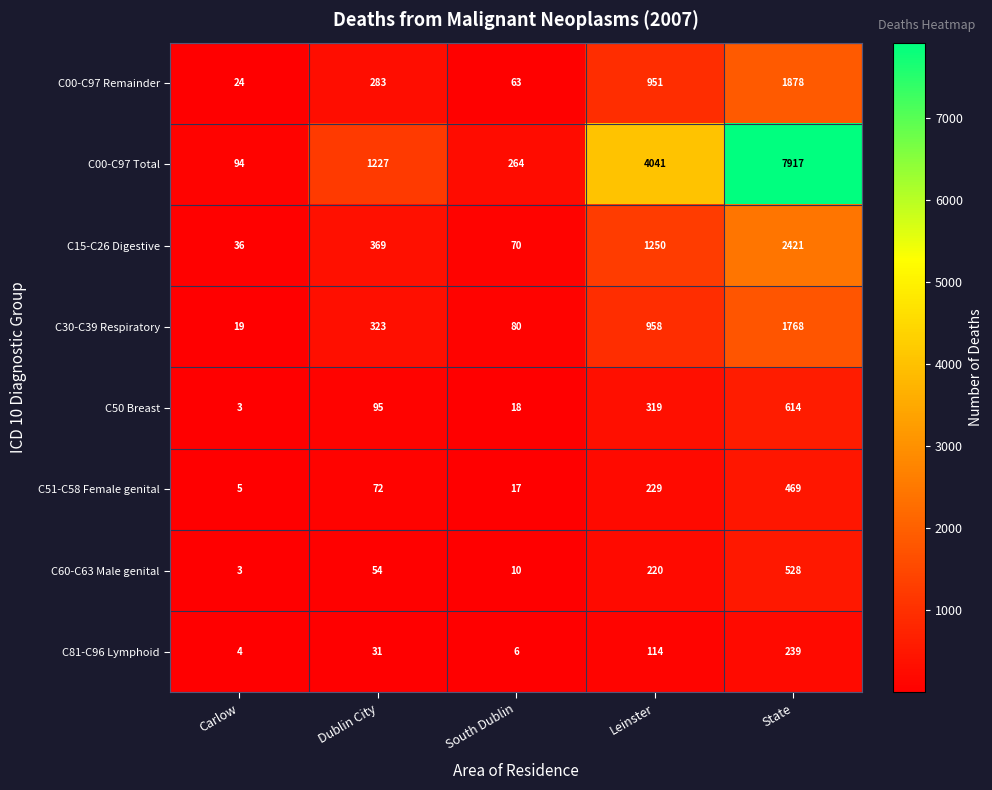

Which series has the widest spread of values?

C00-C97 Total